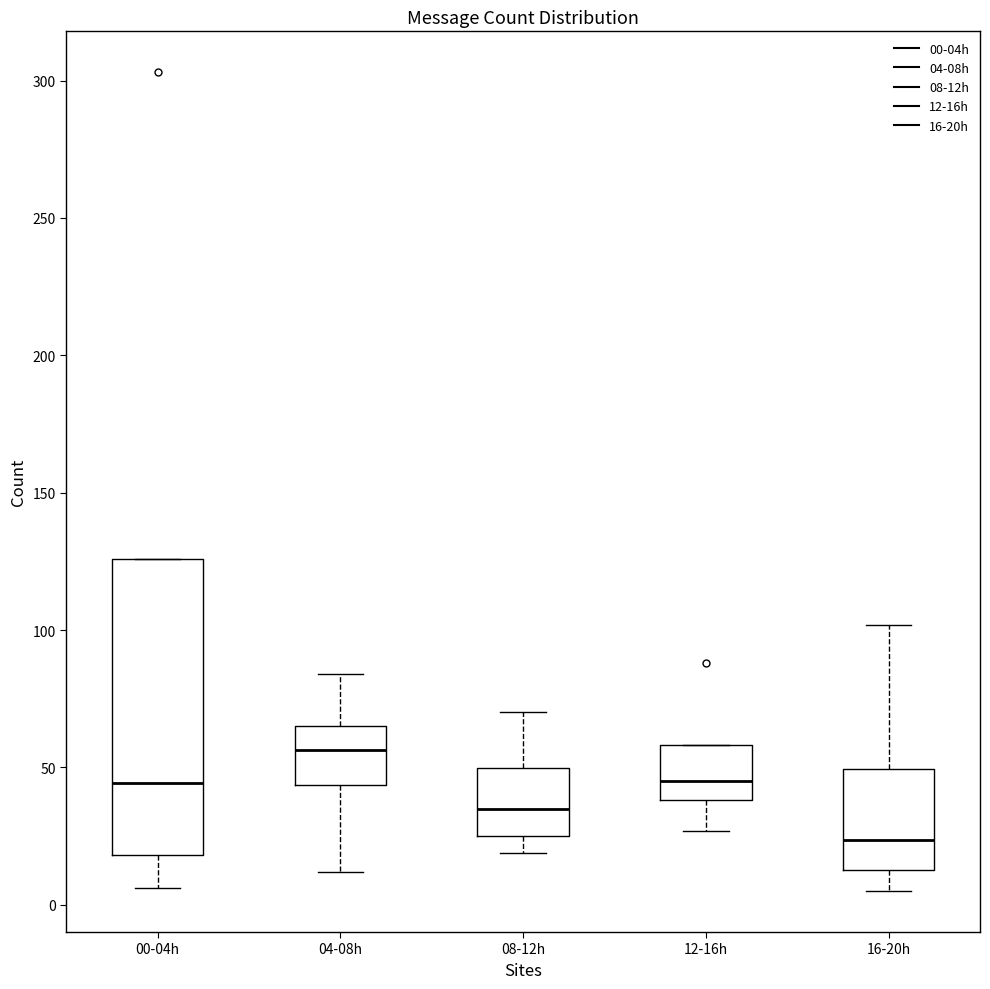

Comparing the boxes themselves (not the whiskers), which one is the tallest?

00-04h